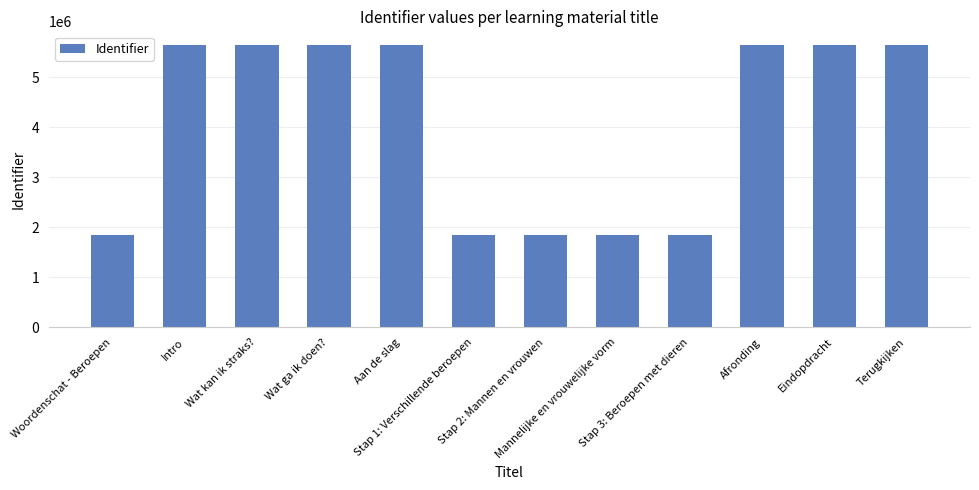

How many series are shown in this chart?

1